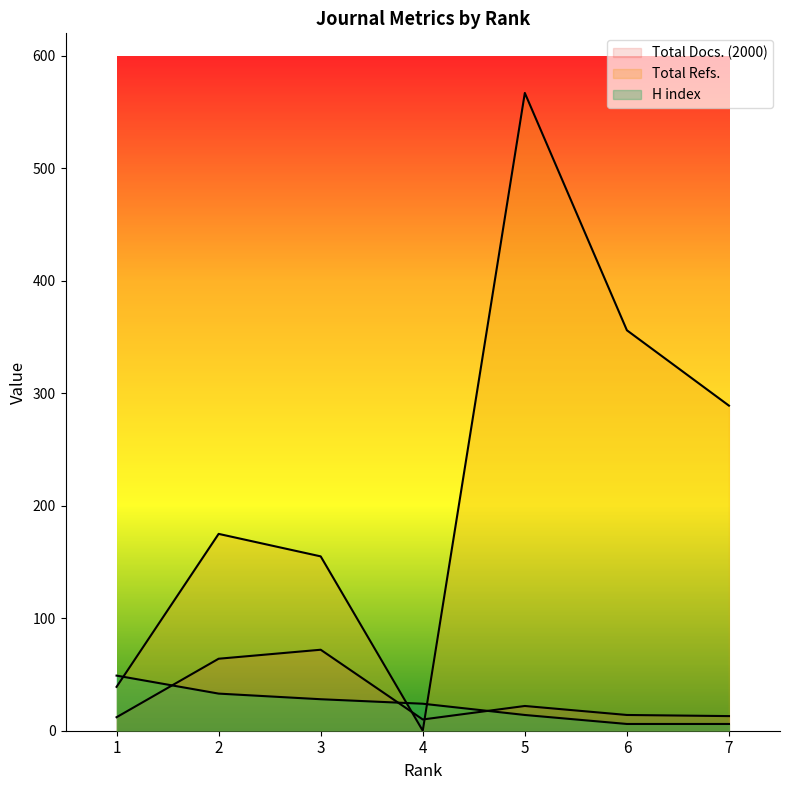

List the labels in order of Total Docs. (2000) value, smallest first.

4, 1, 7, 6, 5, 2, 3